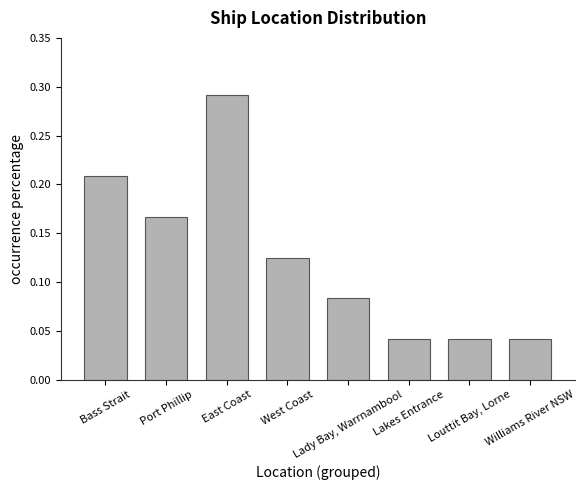

True or false: the data shows 0.3 at Port Phillip.

False